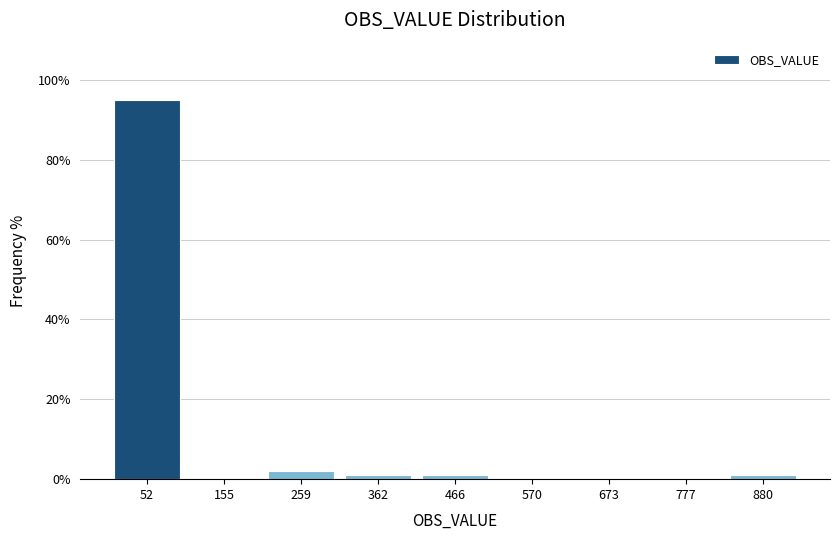

What is the height of the bar covering 0 to 100 on the x-axis? Neither the bar edges nor the heights are printed on the chart, so give them approximately, as read against the axes.

96